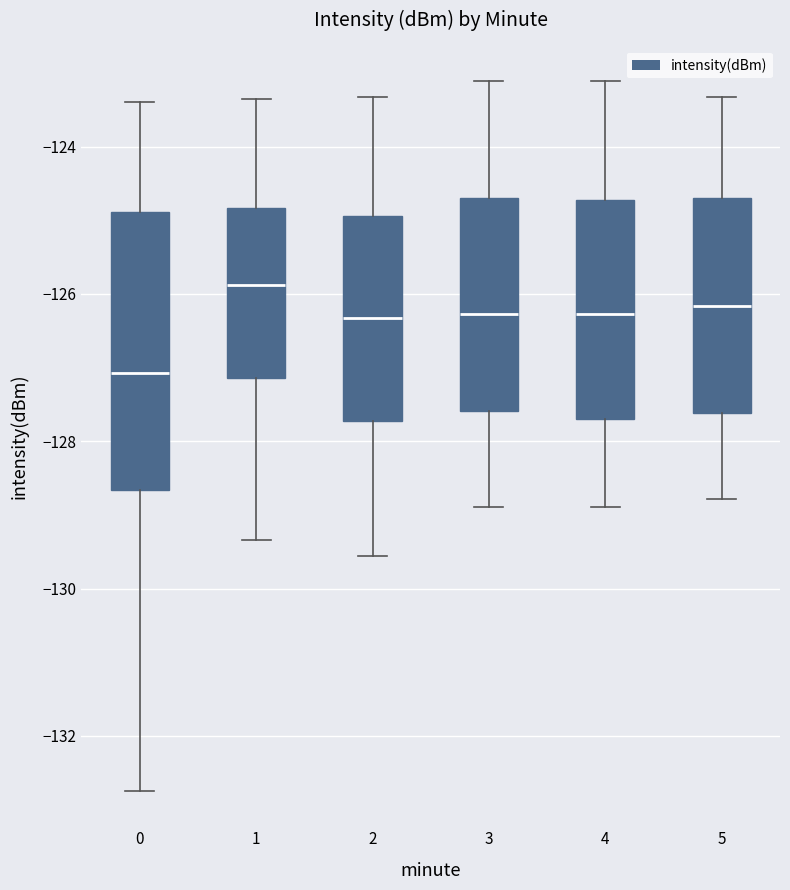

Where does the upper whisker of the box at x = 1 end on the y-axis? The values are not printed on the chart, so give them approximately, as read against the axis.

-123.4